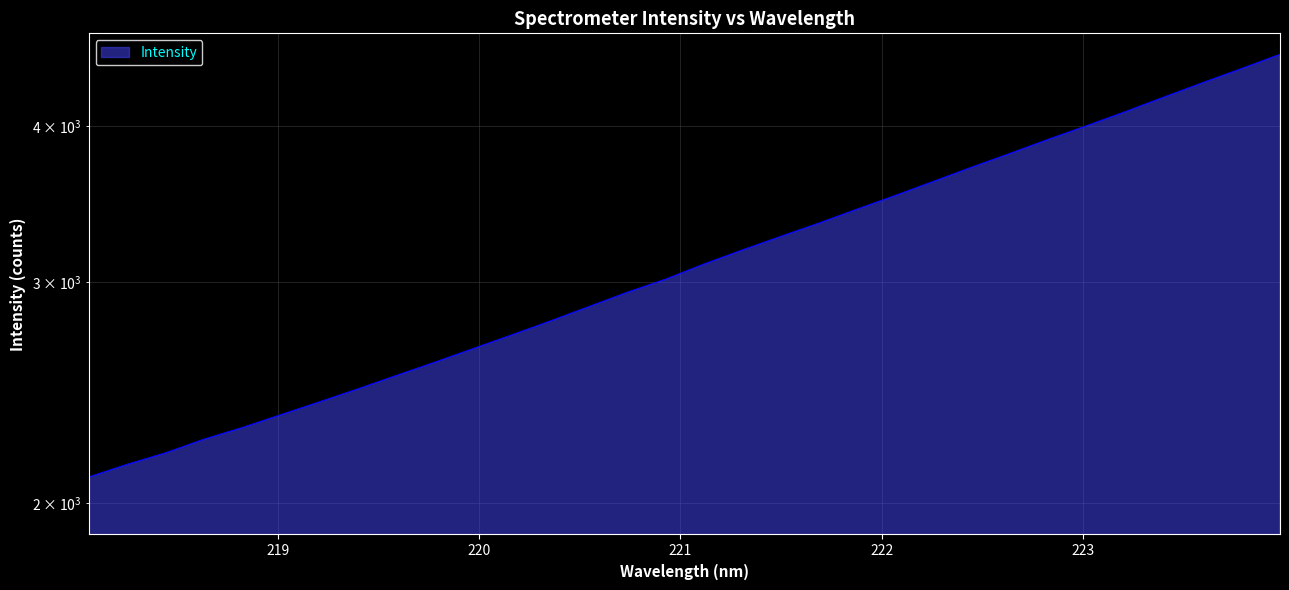

What is the label of the 7th point from the right?

222.8355